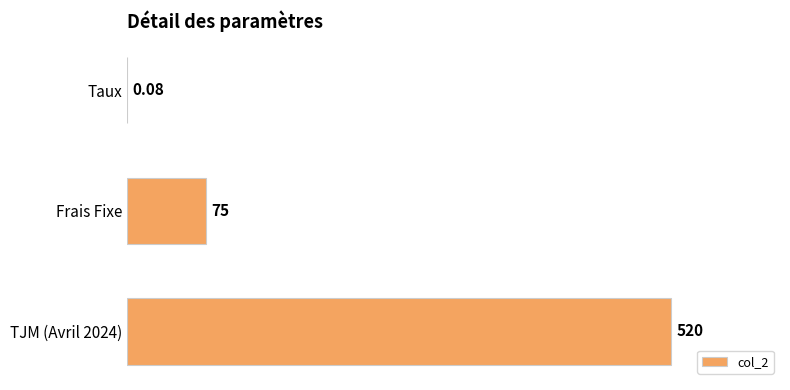

Between Frais Fixe and TJM (Avril 2024), which is larger?

TJM (Avril 2024)